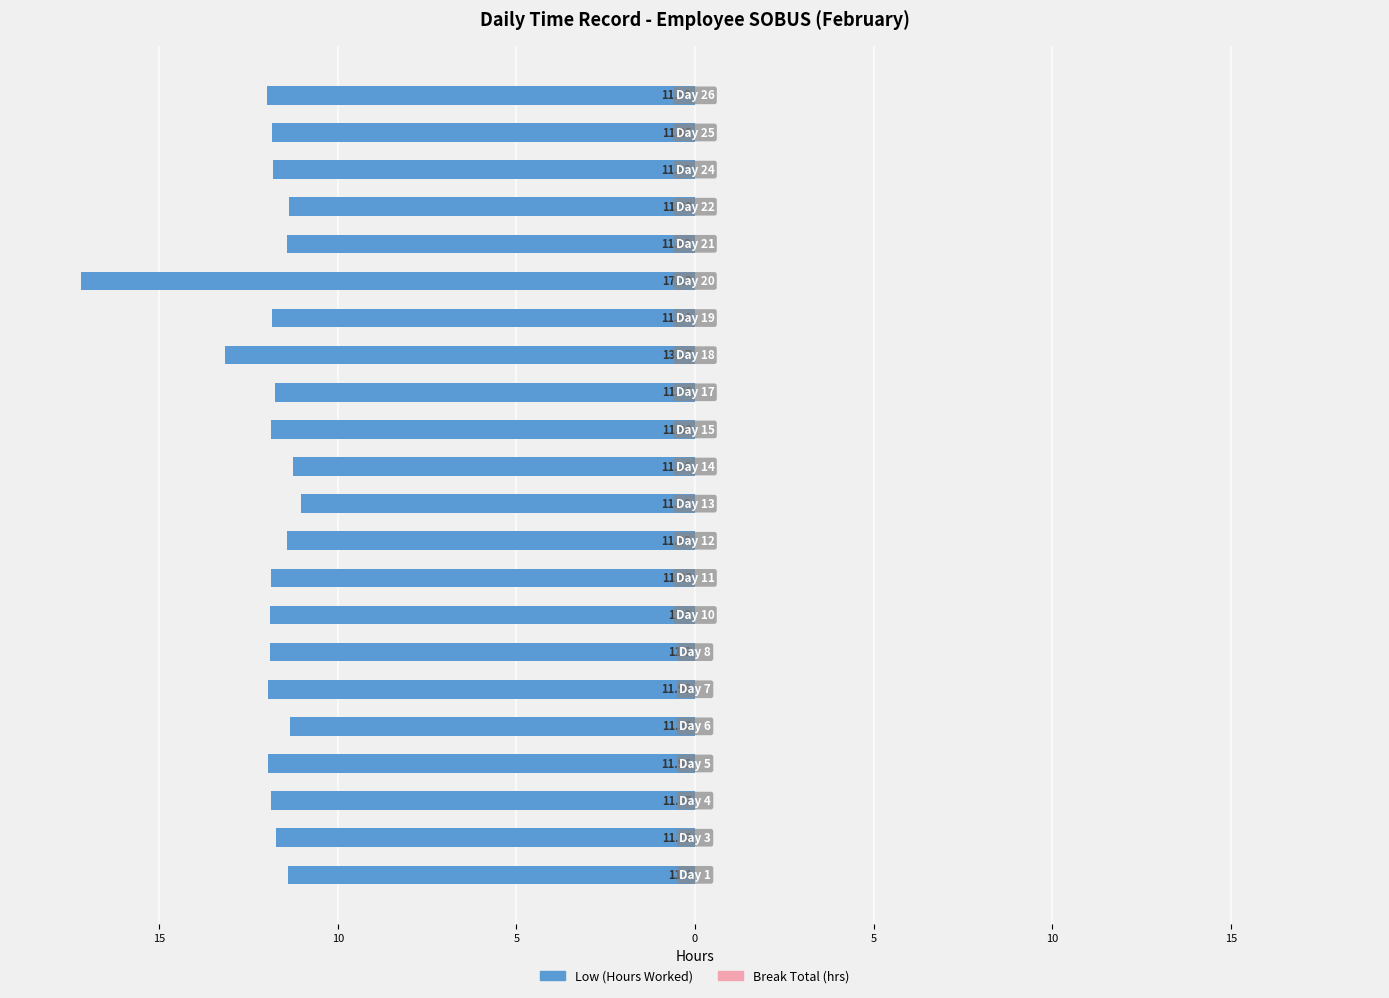

Are the bars horizontal?

Yes